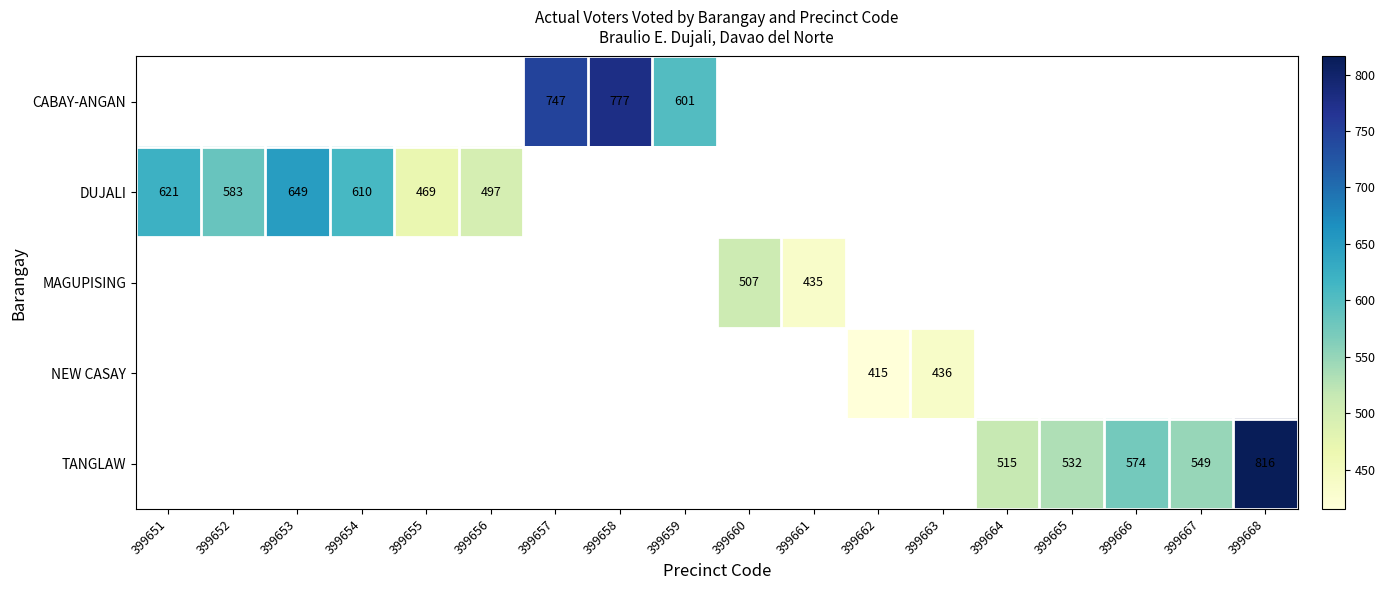

True or false: DUJALI has a value of 827 at 399656.

False